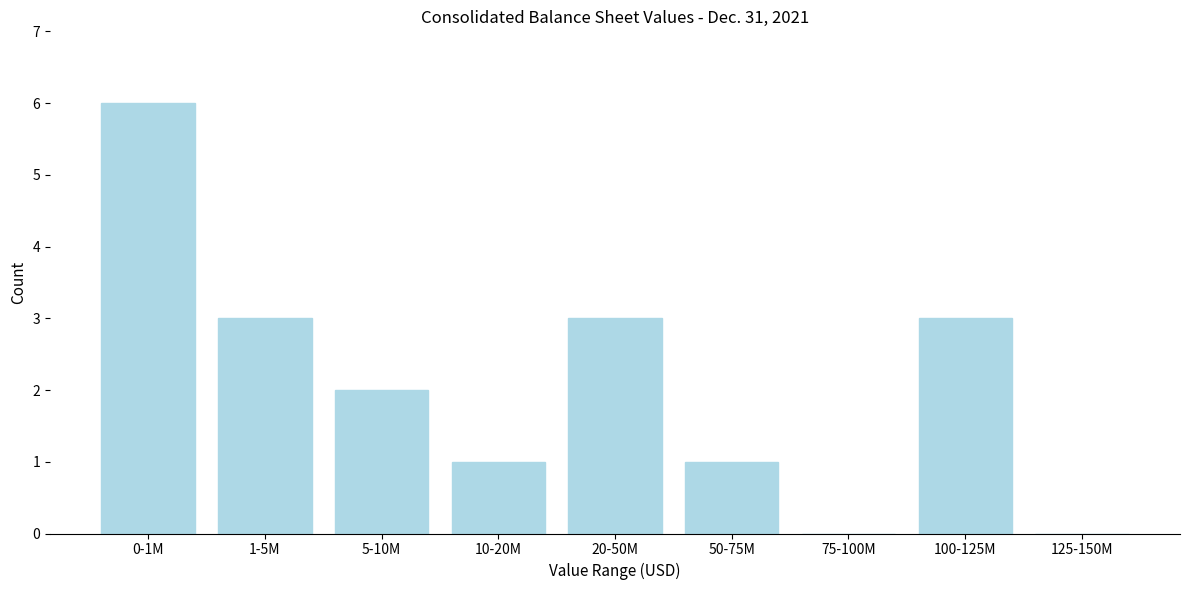

Reading left to right, transcribe all the data shown in this chart.

0-1M=6	1-5M=3	5-10M=2	10-20M=1	20-50M=3	50-75M=1	75-100M=0	100-125M=3	125-150M=0